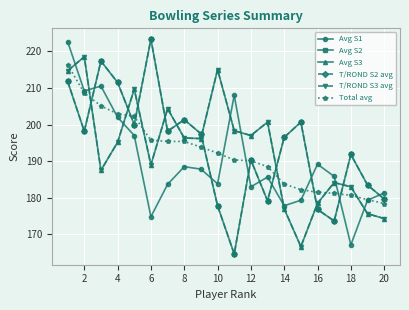

How many interior local valleys does the T/ROND S2 avg series have?

6